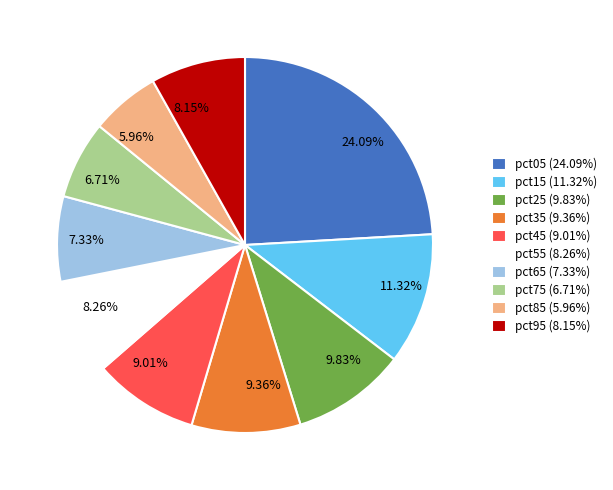

Which category has the smallest portion of the pie?

pct85